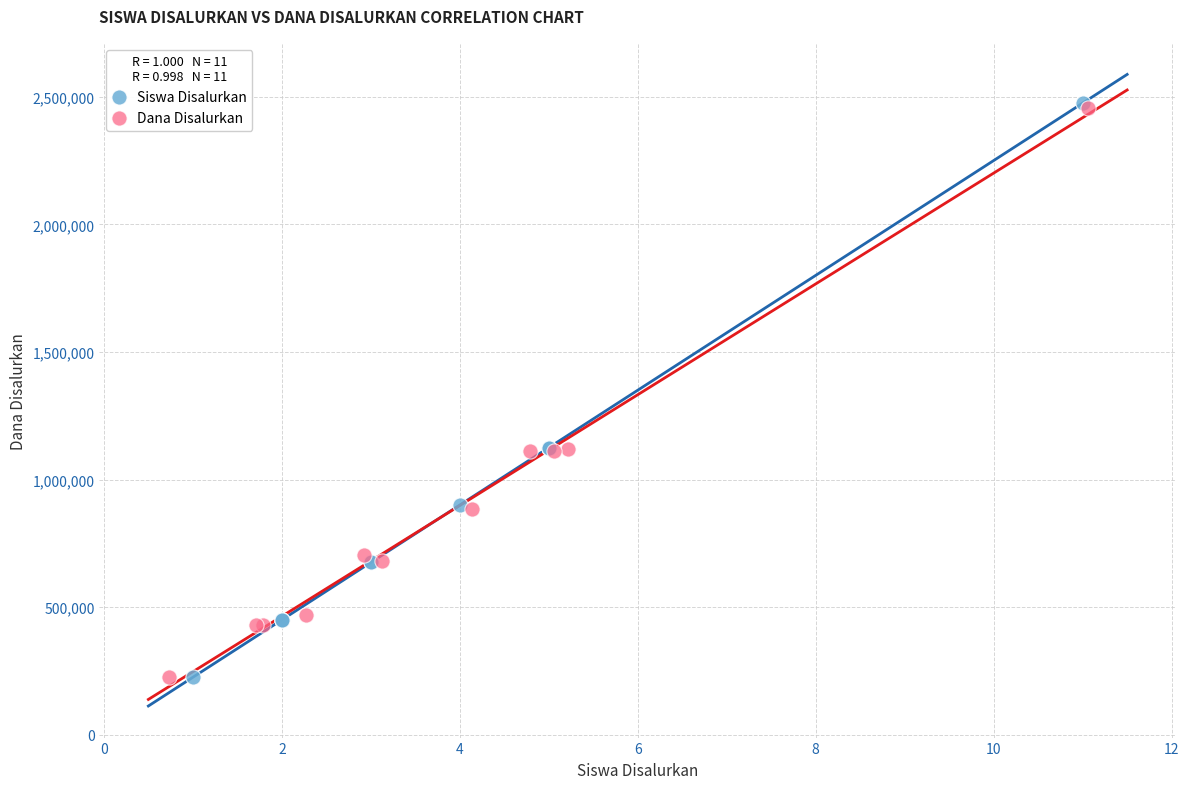

Which series has the widest spread of Y values?

Siswa Disalurkan